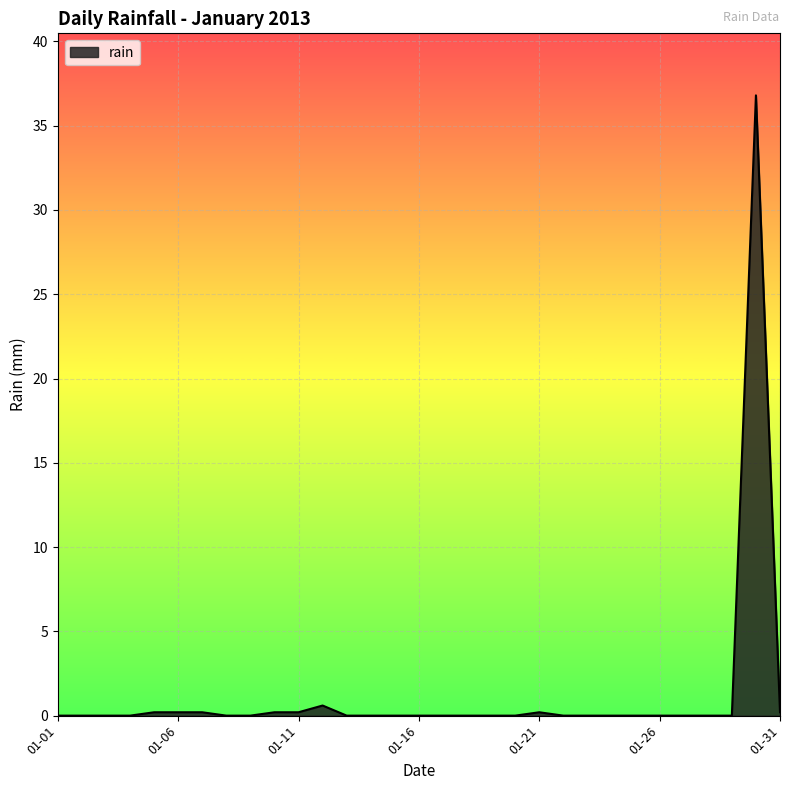

Does the chart have visible grid lines?

Yes